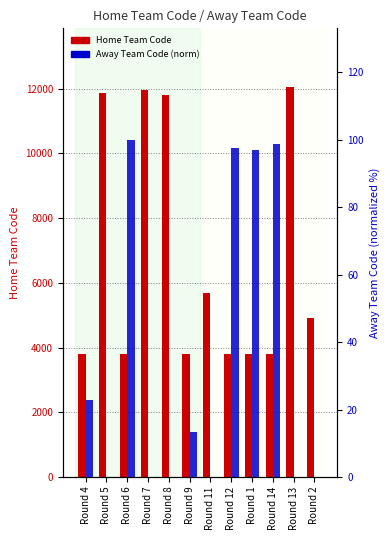

Which series has the widest spread of values?

Home Team Code